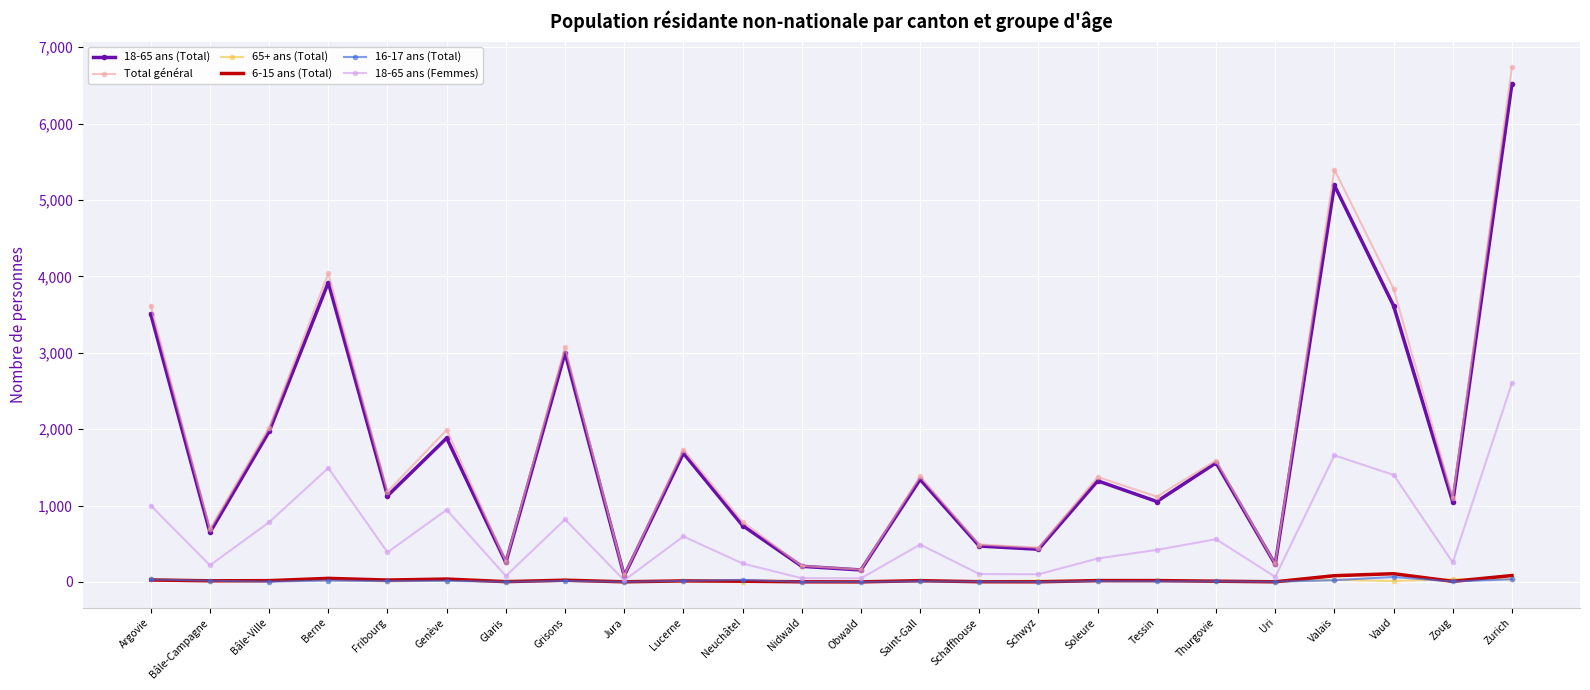

True or false: Total général and 6-15 ans (Total) cross at least once.

False